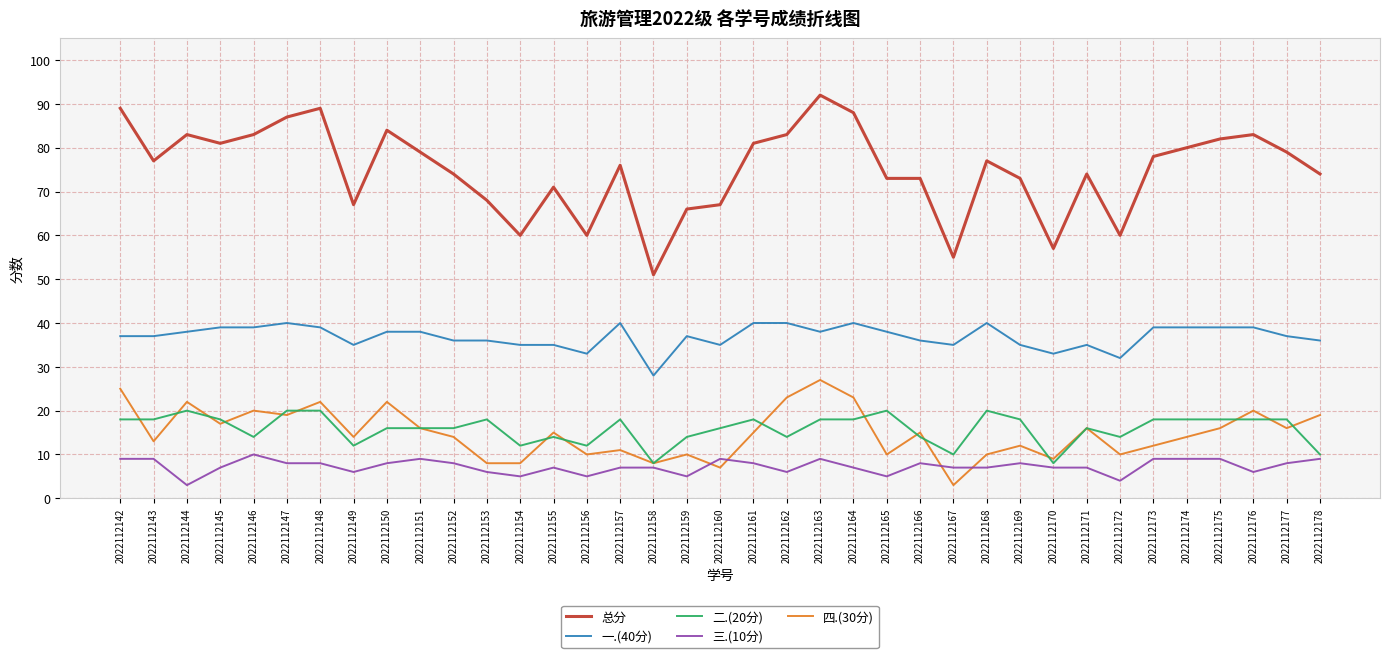

Is the value of 三.(10分) at 2022112152 greater than the value of 总分 at 2022112176?

No